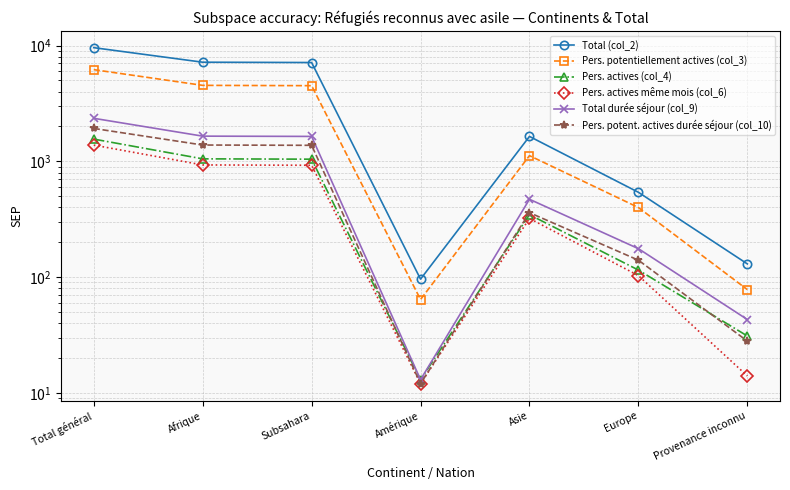

Between Total général and Europe, which is larger?

Total général